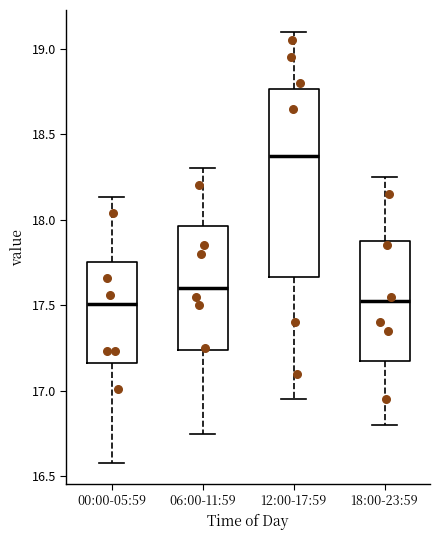

Which box has the highest median line?

12:00-17:59